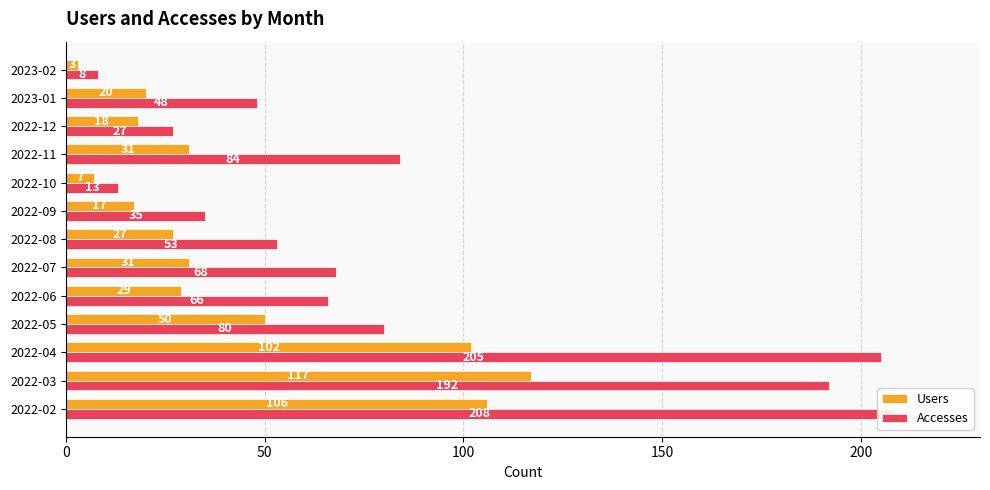

What is the value of the Users bar at the 9th from the left?

7